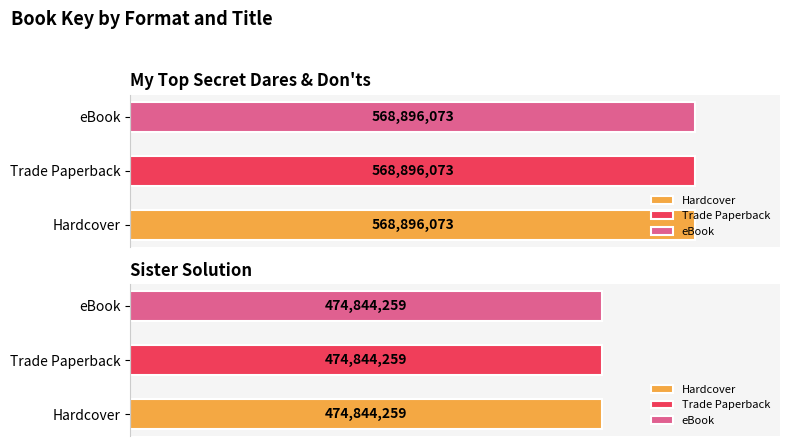

At which label is the value closest to 521870166?

Hardcover